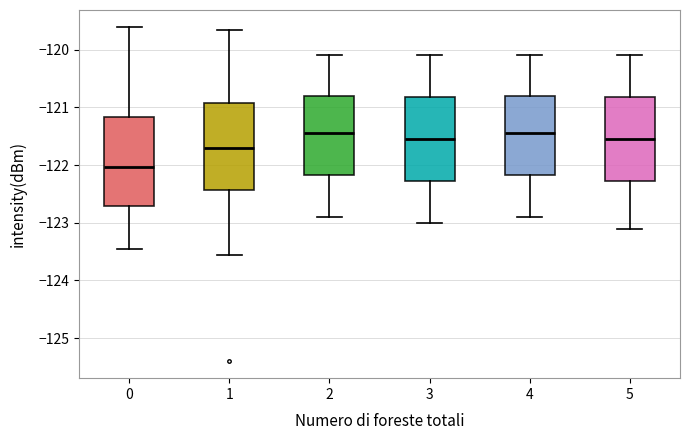

Reading left to right, read every box against the y-axis: the position of its median line, the range the box covers, and the ends of its whiskers. The values are not printed on the chart, so give them approximately, as read against the axis.

0: median -122.0, box -122.7 to -121.2, whiskers -123.5 to -119.6
1: median -121.7, box -122.4 to -120.9, whiskers -123.6 to -119.7
2: median -121.4, box -122.2 to -120.8, whiskers -122.9 to -120.1
3: median -121.5, box -122.3 to -120.8, whiskers -123.0 to -120.1
4: median -121.4, box -122.2 to -120.8, whiskers -122.9 to -120.1
5: median -121.5, box -122.3 to -120.8, whiskers -123.1 to -120.1